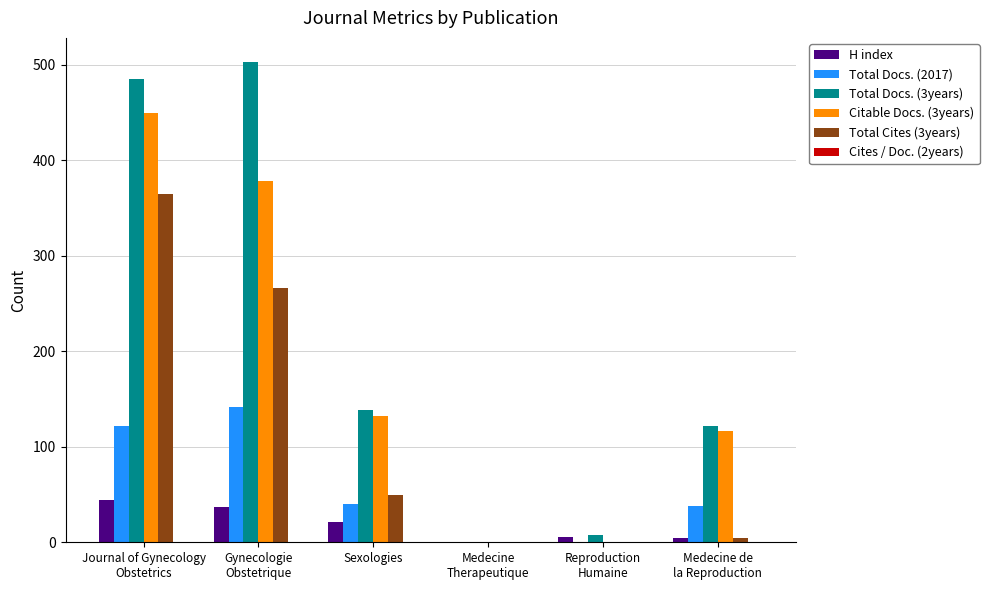

True or false: Citable Docs. (3years) has a value of 172 at Reproduction
Humaine.

False